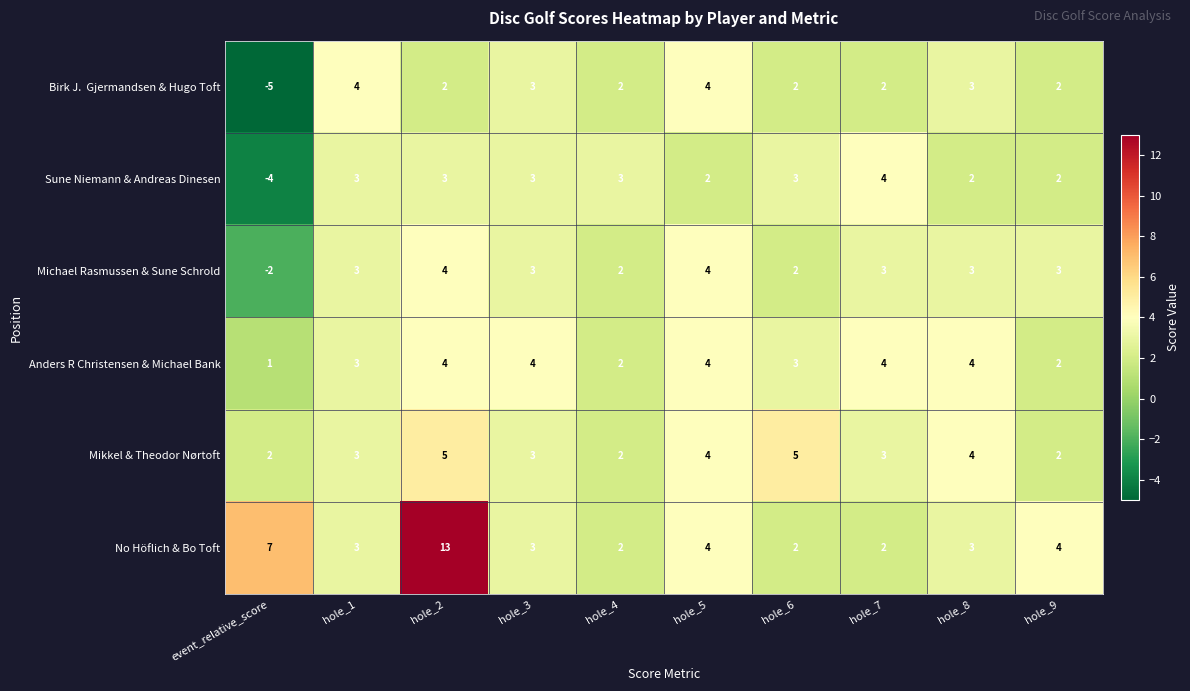

What is the minimum value shown in the chart?

-5